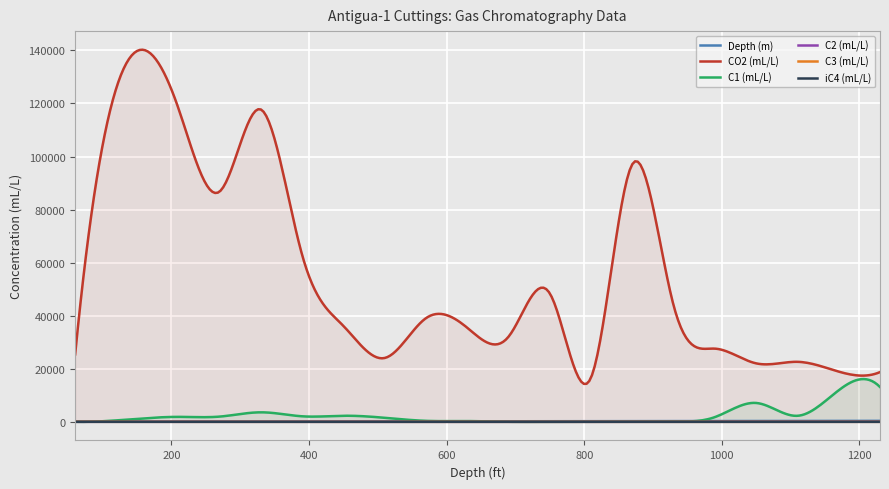

What is the value of the C2 (mL/L) point at the 8th from the left?

7.4